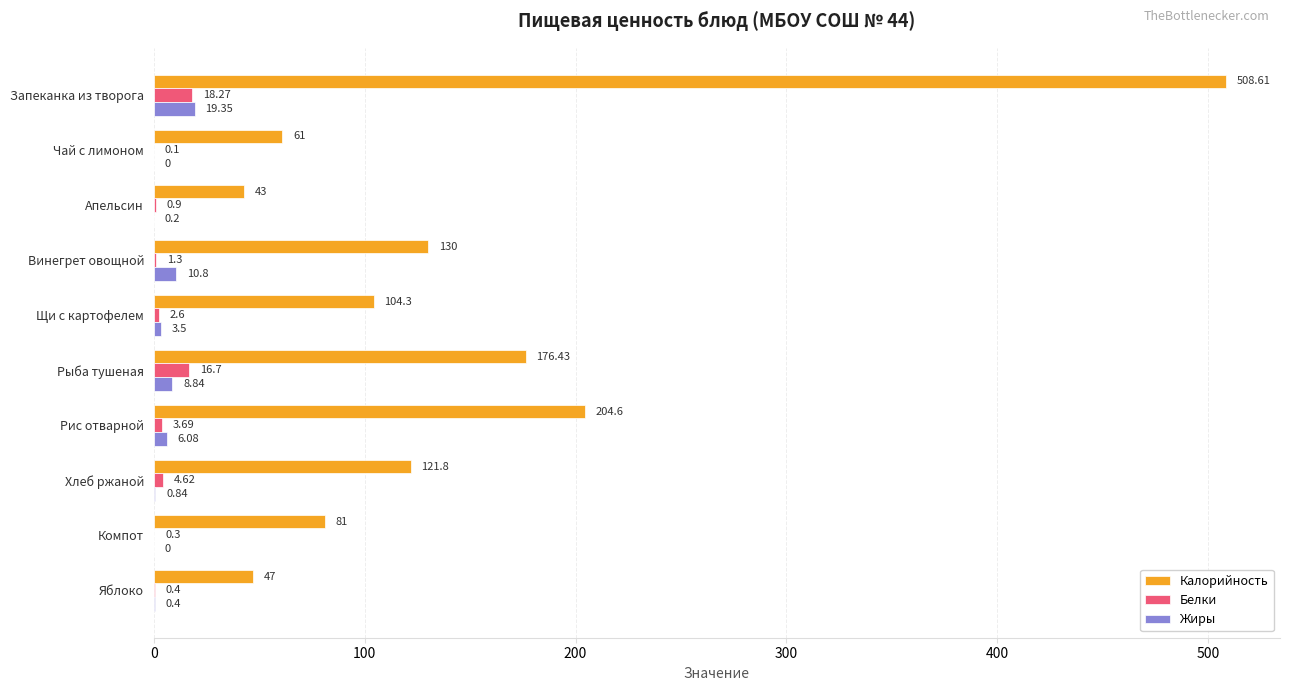

What is the sum of the Жиры values at Компот and Рыба тушеная?

8.8